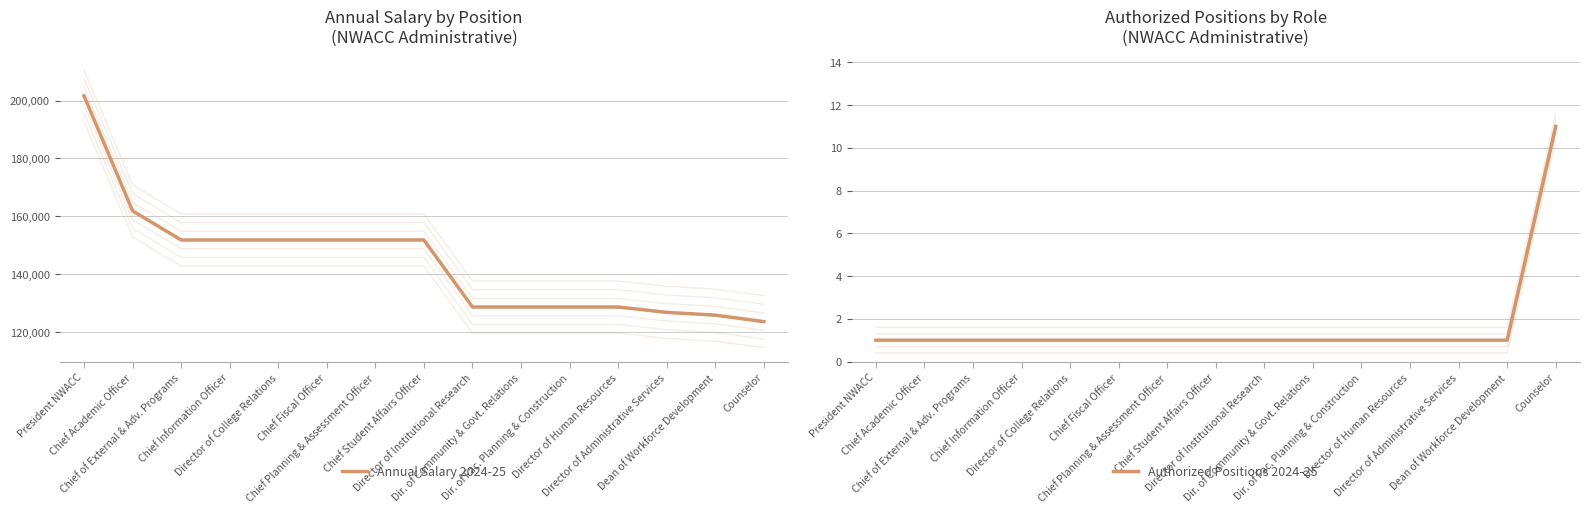

List the series in order of their peak value, lowest first.

Authorized Positions 2024-25, Annual Salary 2024-25